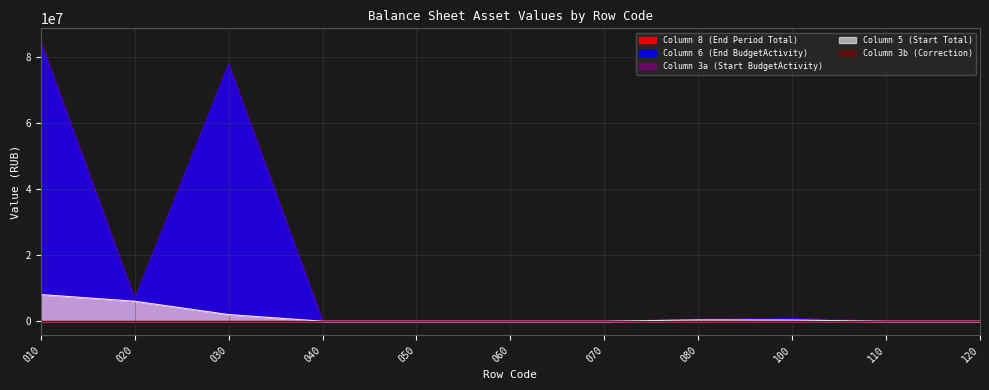

Reading left to right, what are all the values shown in this chart?

Column 8 (End Period Total): 84318176.4	6732764.1	77585412.3	0.0	0.0	0.0	0.0	539057.0	843961.0	0.0	0.0
Column 6 (End BudgetActivity): 84318176.4	6732764.1	77585412.3	0.0	0.0	0.0	0.0	539057.0	843961.0	0.0	0.0
Column 3a (Start BudgetActivity): 8065281.1	6047614.1	2017667.0	0.0	0.0	0.0	0.0	408690.8	366595.0	0.0	0.0
Column 5 (Start Total): 8065281.1	6047614.1	2017667.0	0.0	0.0	0.0	0.0	408690.8	366595.0	0.0	0.0